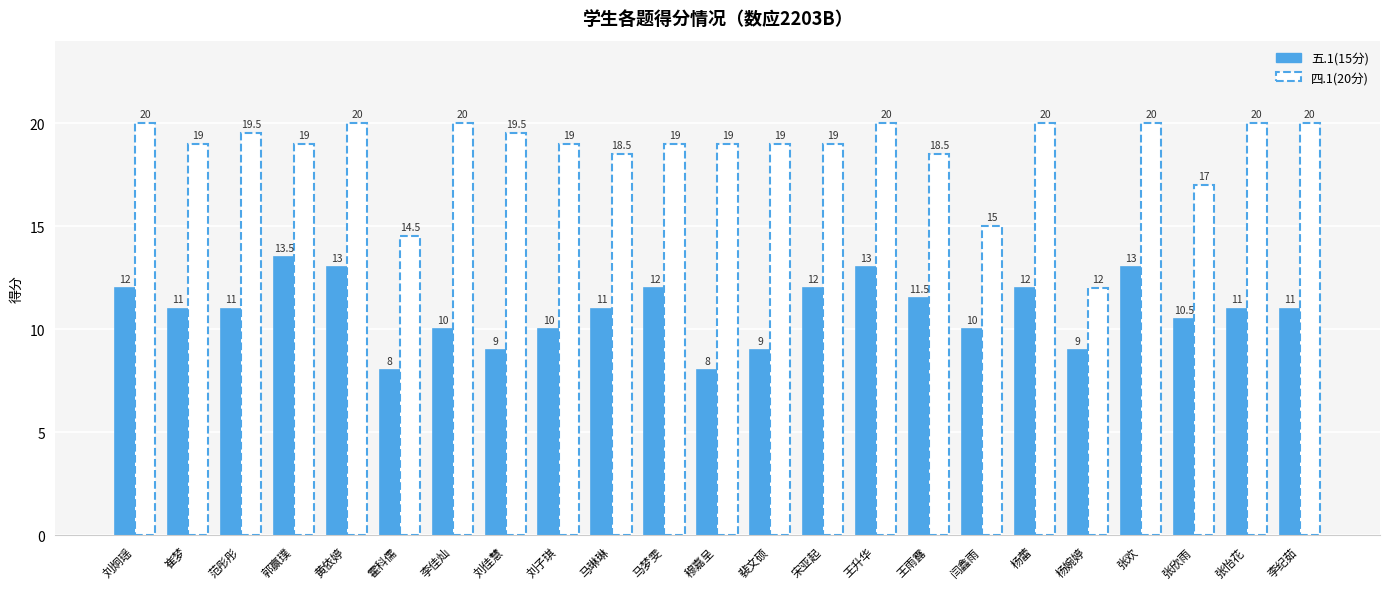

Which series changed the most between 霍科儒 and 李纪茹?

四.1(20分)